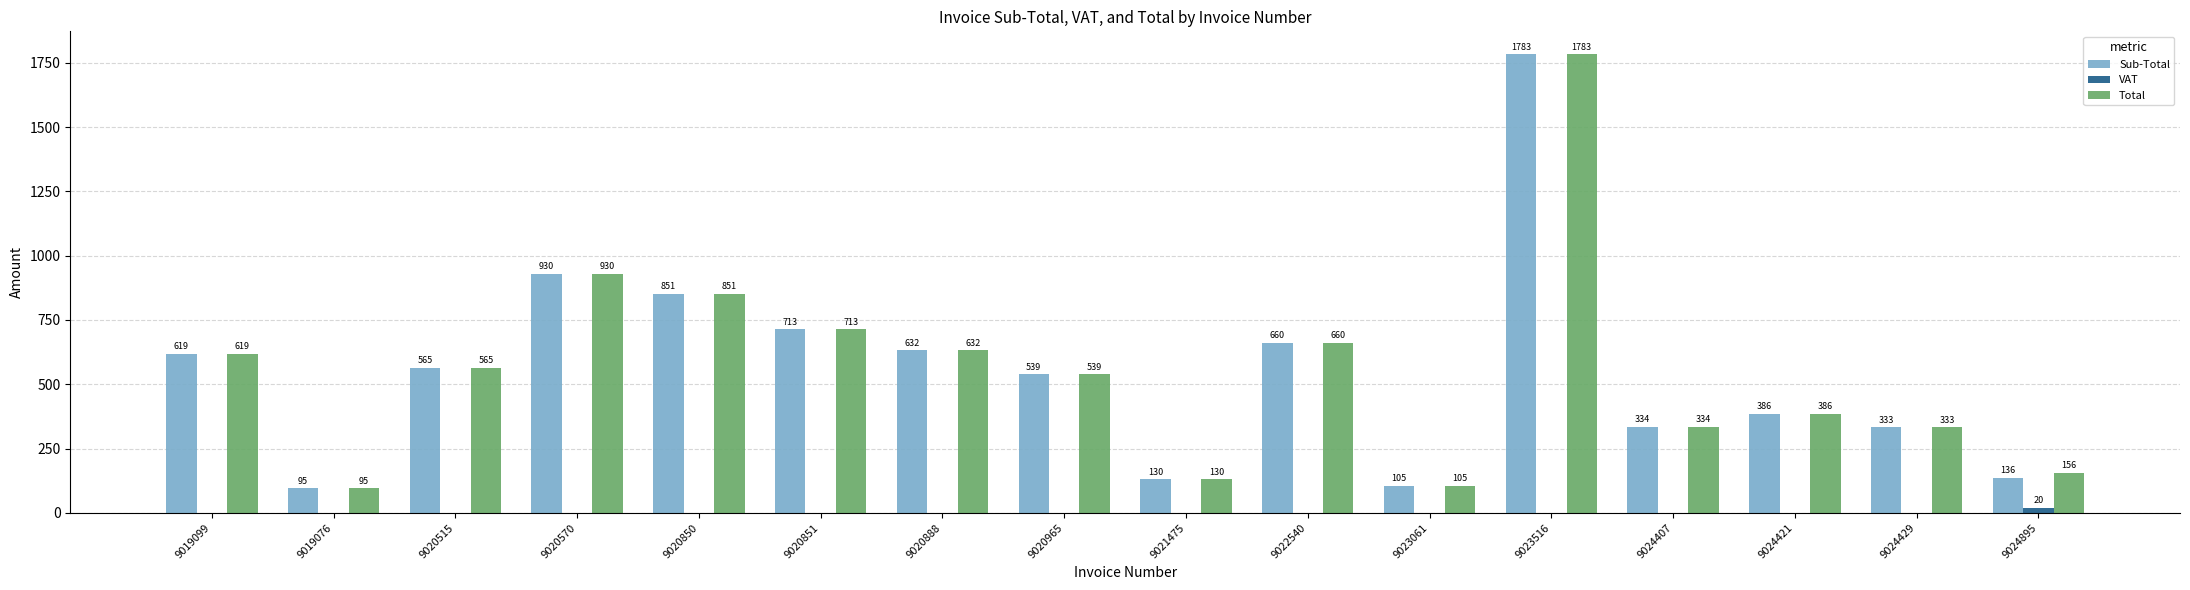

Is the value of Total at 9022540 greater than the value of VAT at 9024421?

Yes